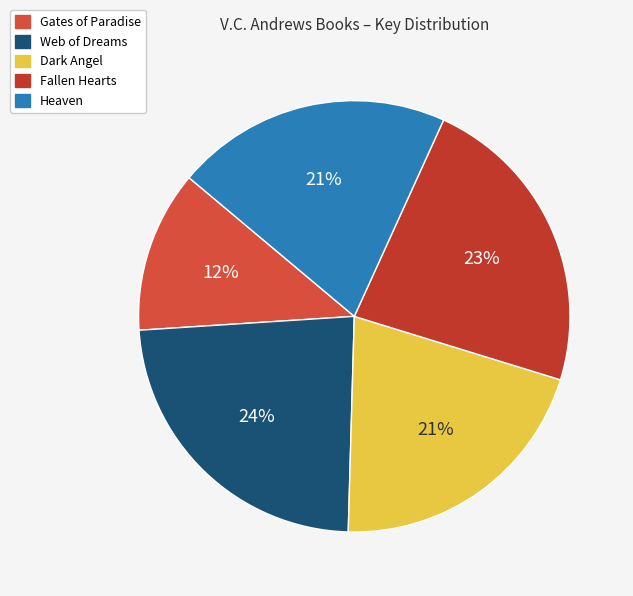

Count the number of slices in the pie.

5